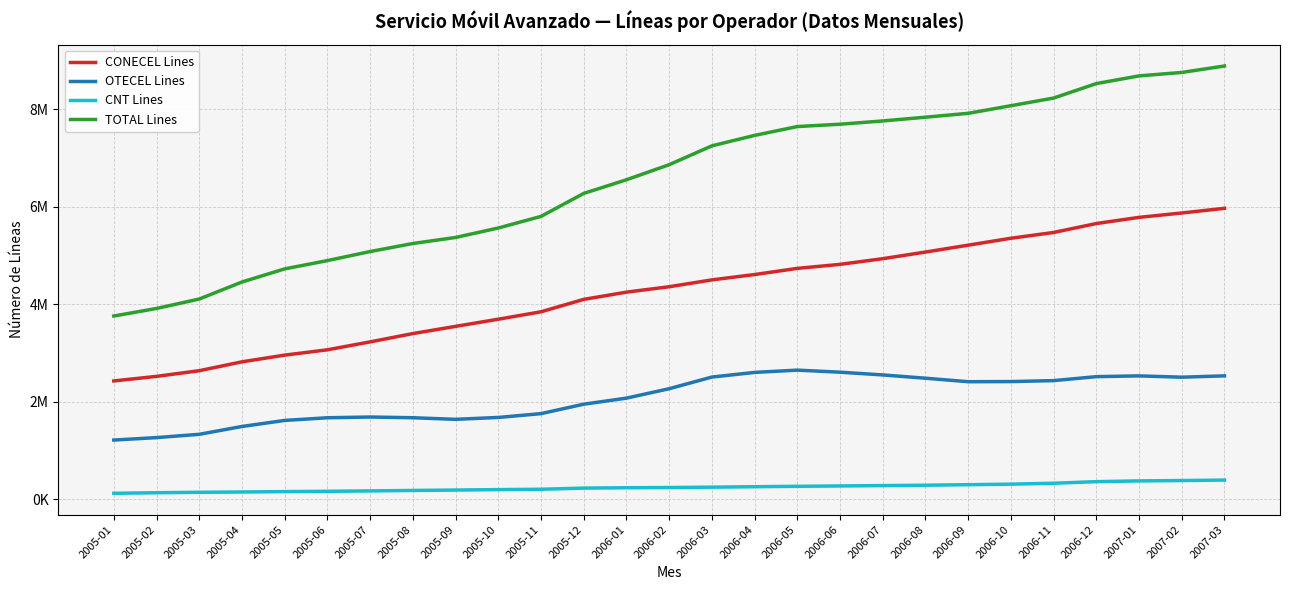

At which label does CNT Lines first exceed 238517?

2006-03